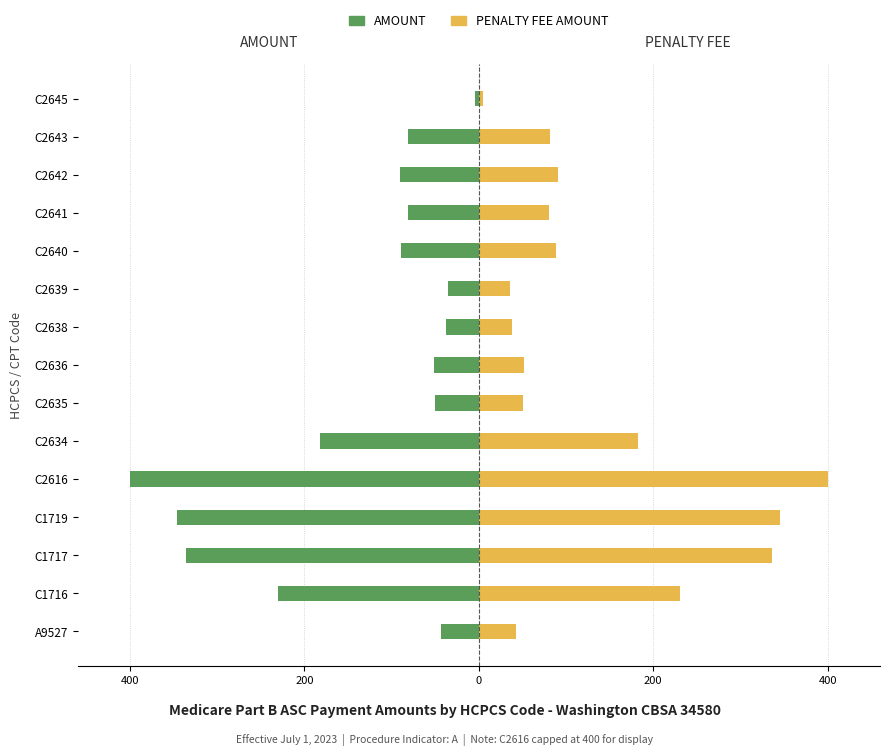

True or false: PENALTY FEE AMOUNT has a value of 554.3 at C2616.

False